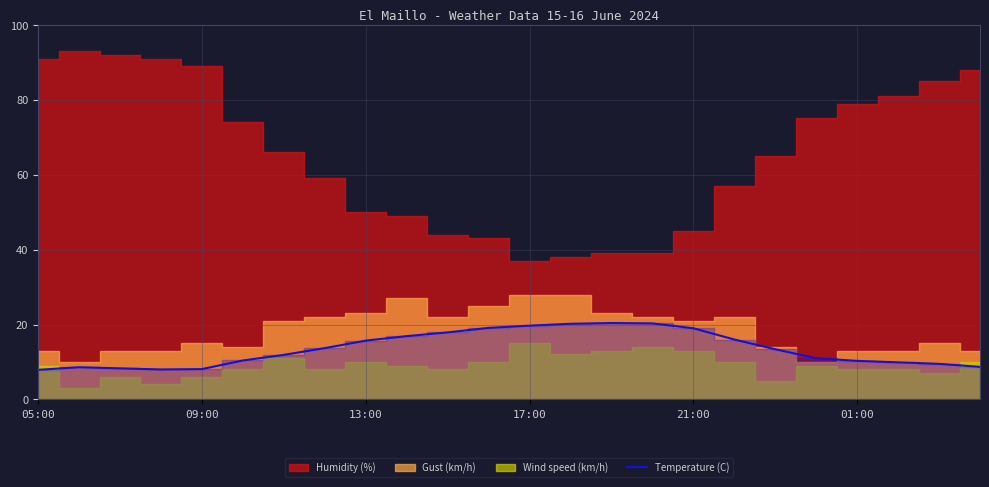

What is the minimum value for Temperature (C)?

7.9